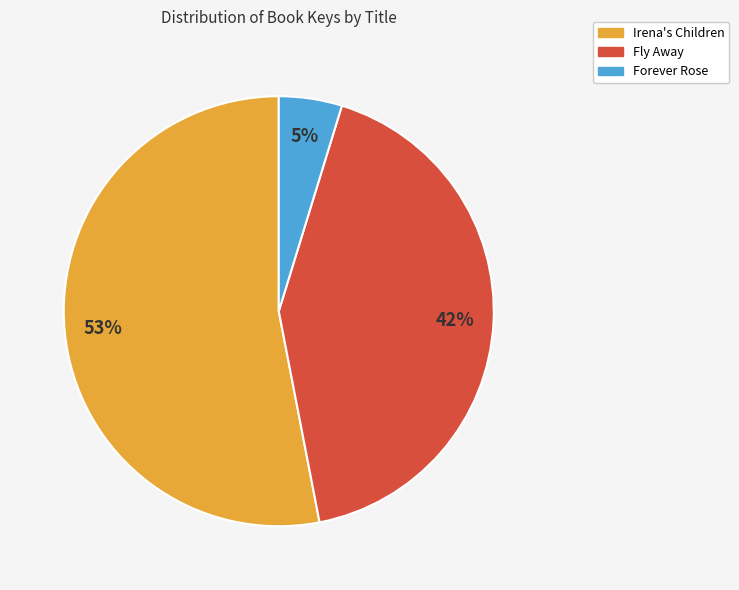

Between Irena's Children and Forever Rose, which is larger?

Irena's Children